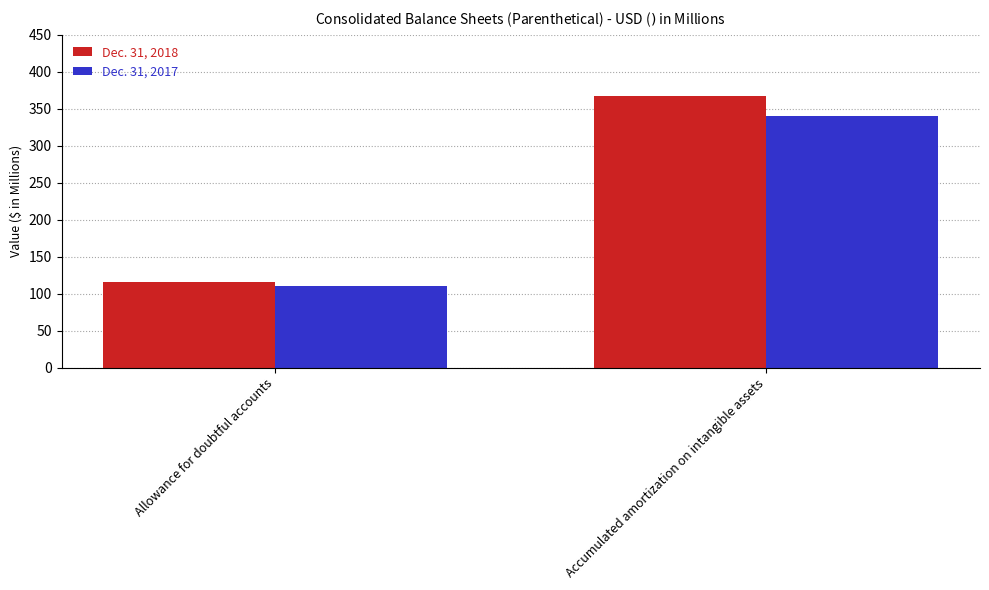

Reading left to right, list all the values displayed in this chart.

Dec. 31, 2018: 115.7	367.7
Dec. 31, 2017: 110.8	339.9